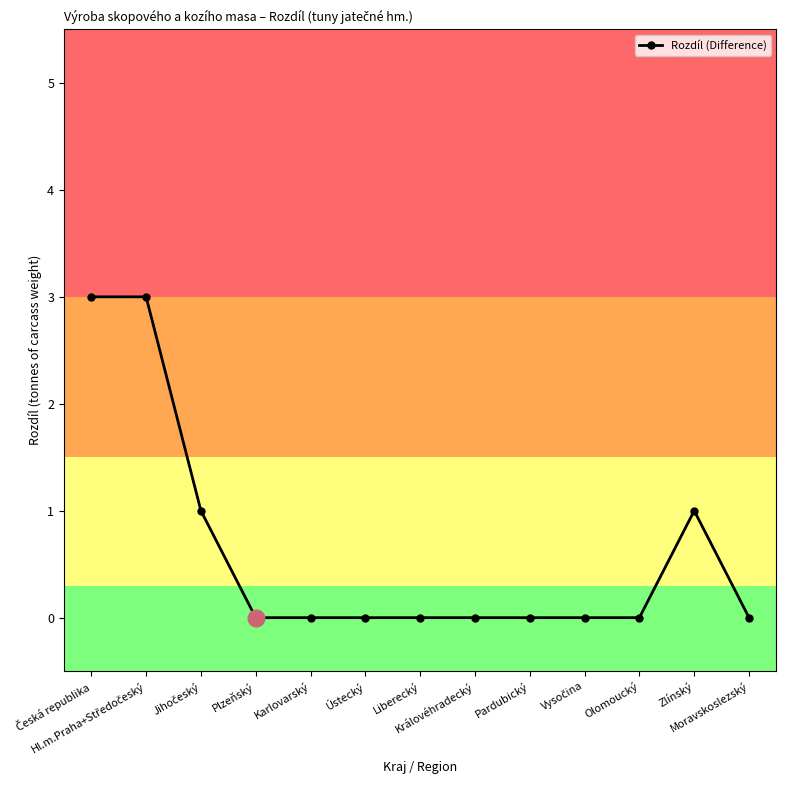

Is this an area chart (filled region under the line)?

No